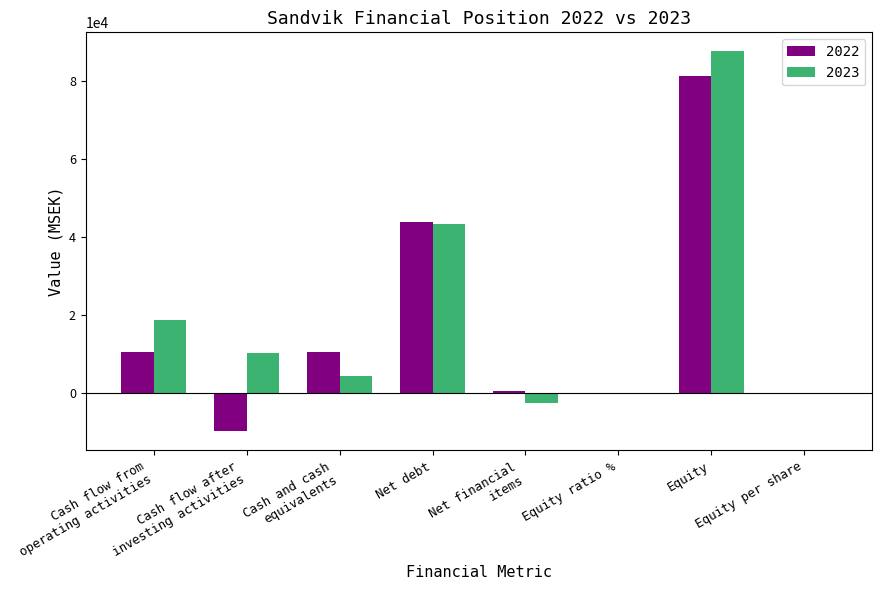

What is the spread (max minus min) of values at Equity per share?

5.1